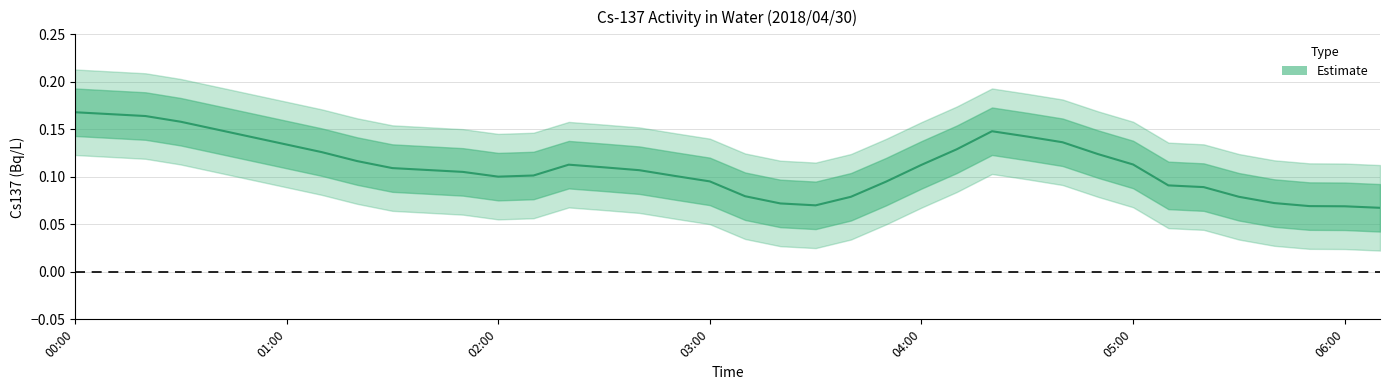

At which label is the value closest to 0?

03:40